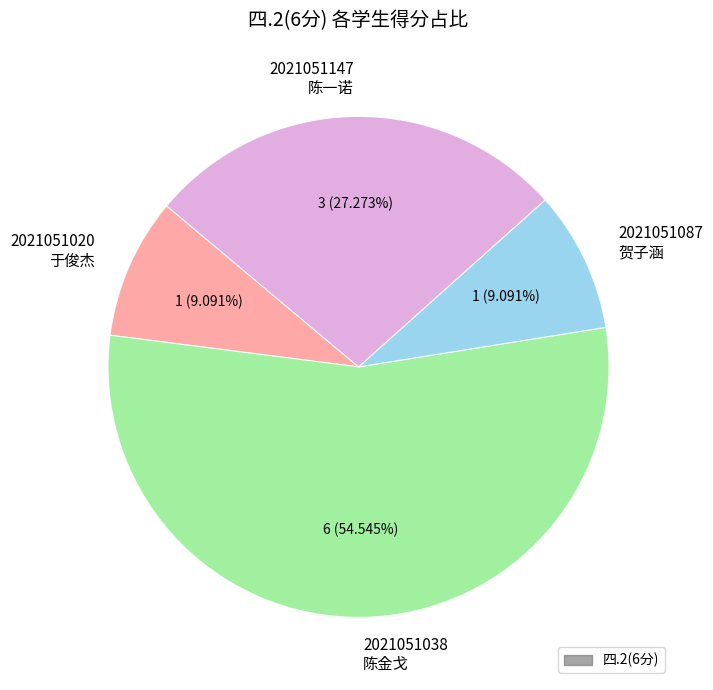

Does 2021051147 陈一诺 represent more than half of the total?

No